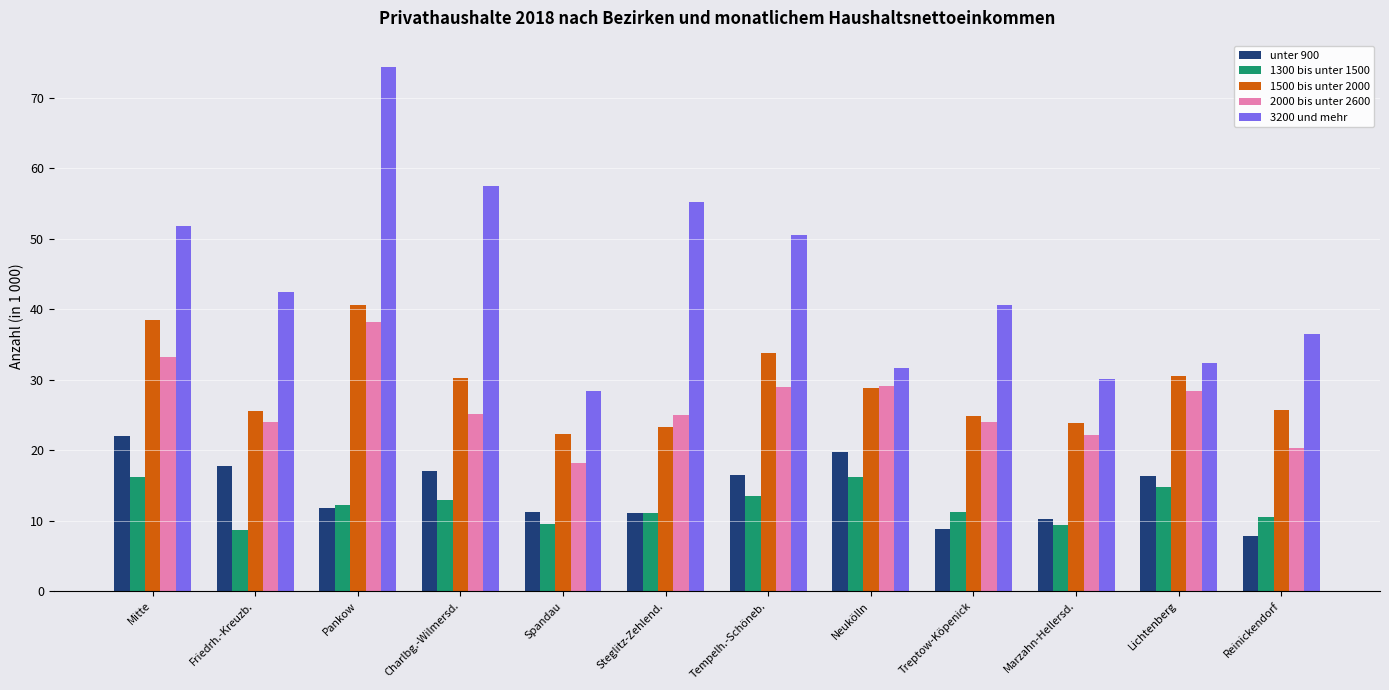

Is it true that unter 900 equals 3.5 at Spandau?

False